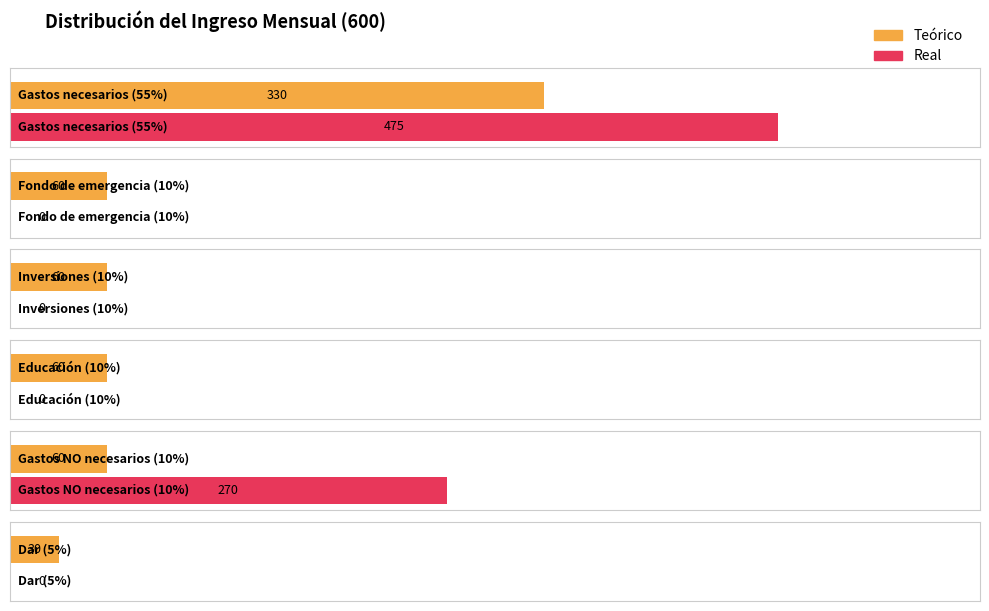

What is the difference between the highest and lowest values at Fondo de emergencia (10%)?

60